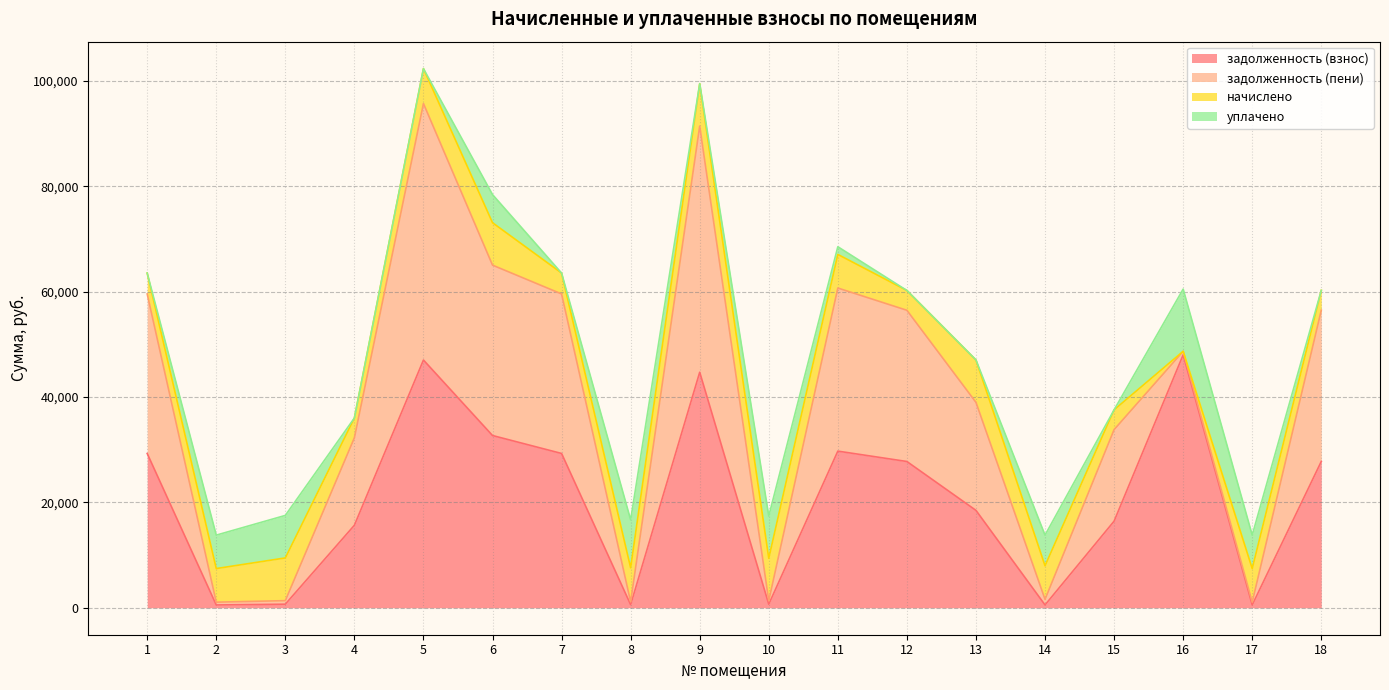

Rank the categories by задолженность (взнос) value from highest to lowest.

16, 5, 9, 6, 11, 1, 7, 18, 12, 13, 15, 4, 3, 10, 8, 2, 14, 17